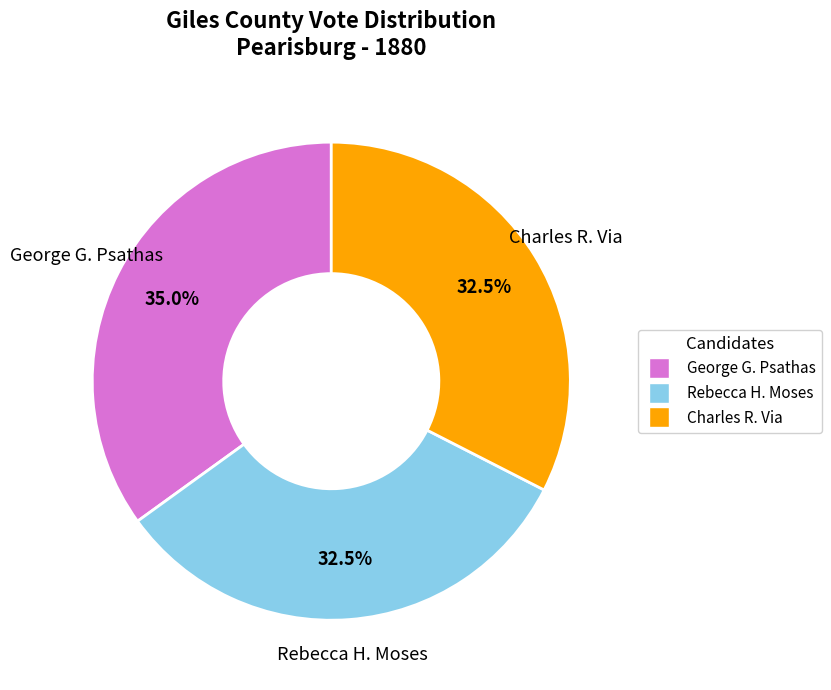

Does any single category account for the majority?

No